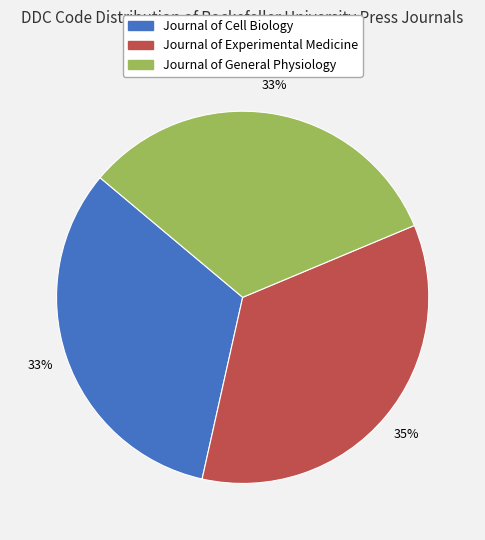

To the nearest percent, what is the difference between the Journal of Experimental Medicine and Journal of Cell Biology slice percentages?

2%